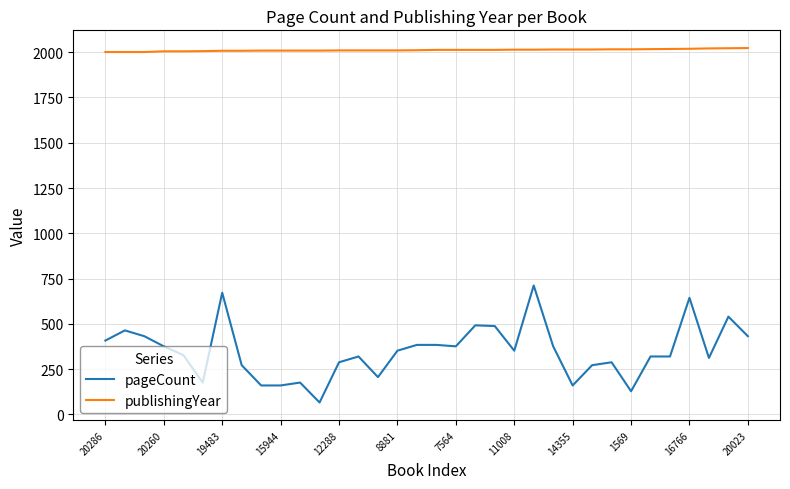

List the series in order of their overall mean, lowest first.

pageCount, publishingYear